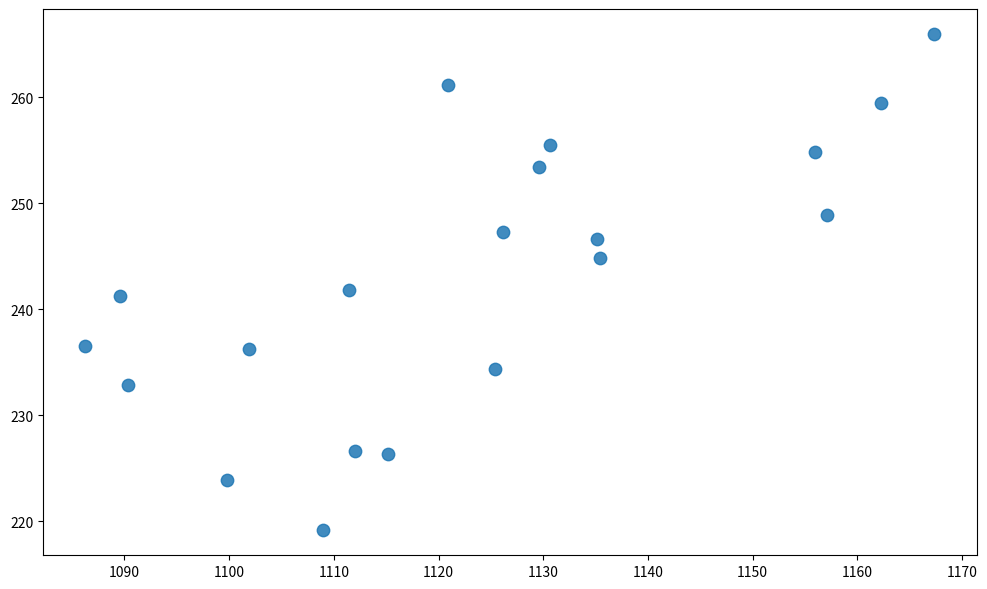

What is the range of Y values (max minus min)?

46.9